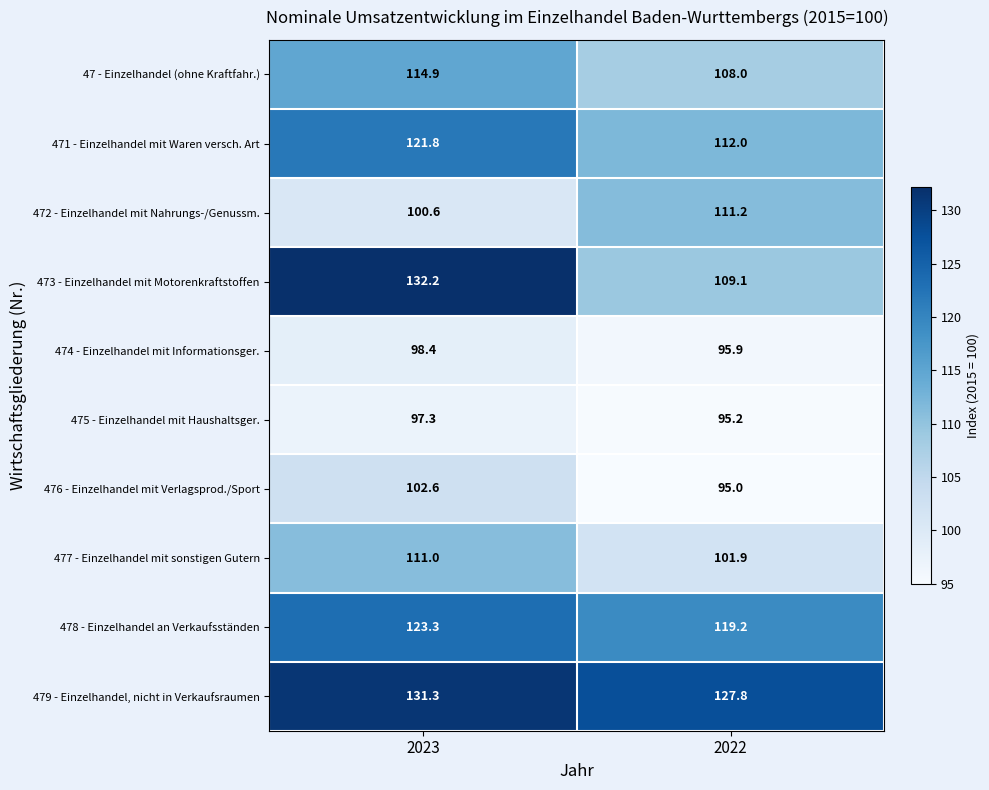

What is the maximum value shown in the chart?

132.2